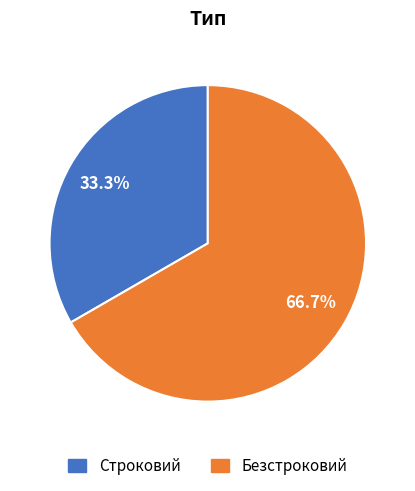

How many segments does this pie chart have?

2